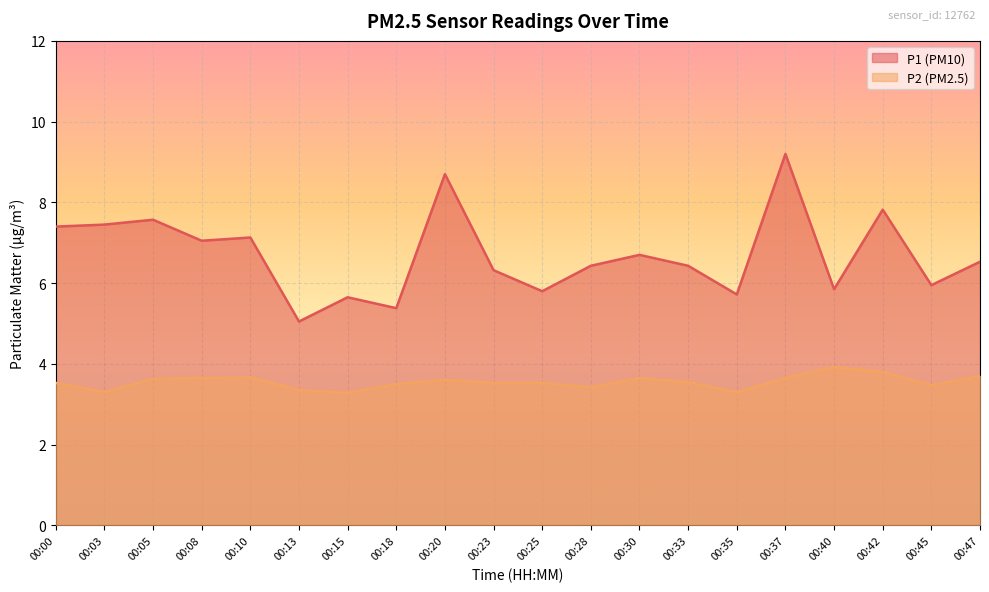

What is the difference between the highest and lowest values at 00:30?

3.1